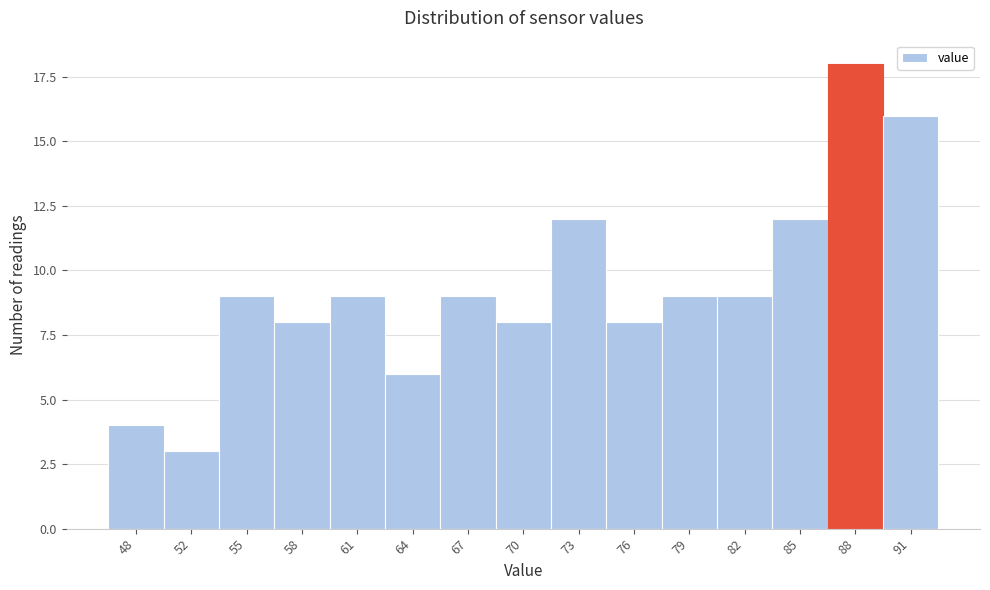

Reading left to right, what are all the values shown in this chart?

48=4	52=3	55=9	58=8	61=9	64=6	67=9	70=8	73=12	76=8	79=9	82=9	85=12	88=18	91=16